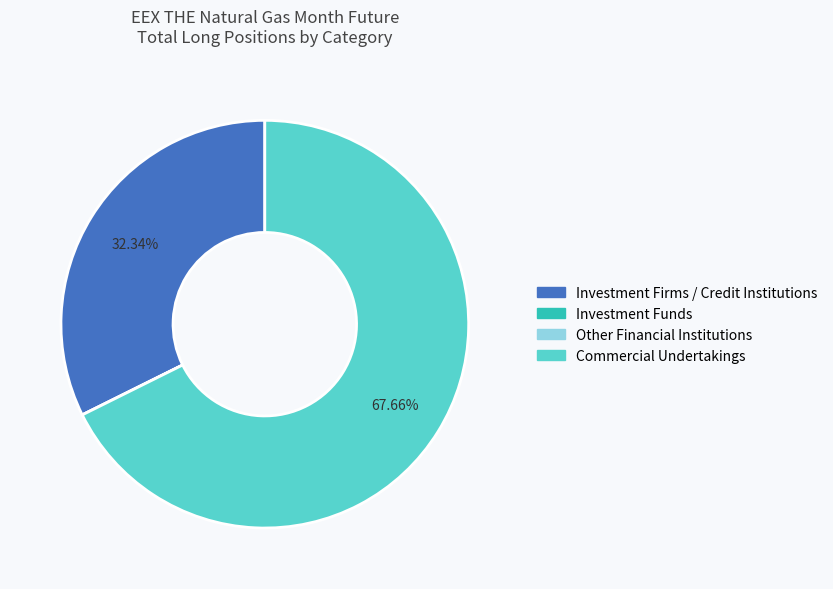

To the nearest percent, what is the average slice percentage?

25%